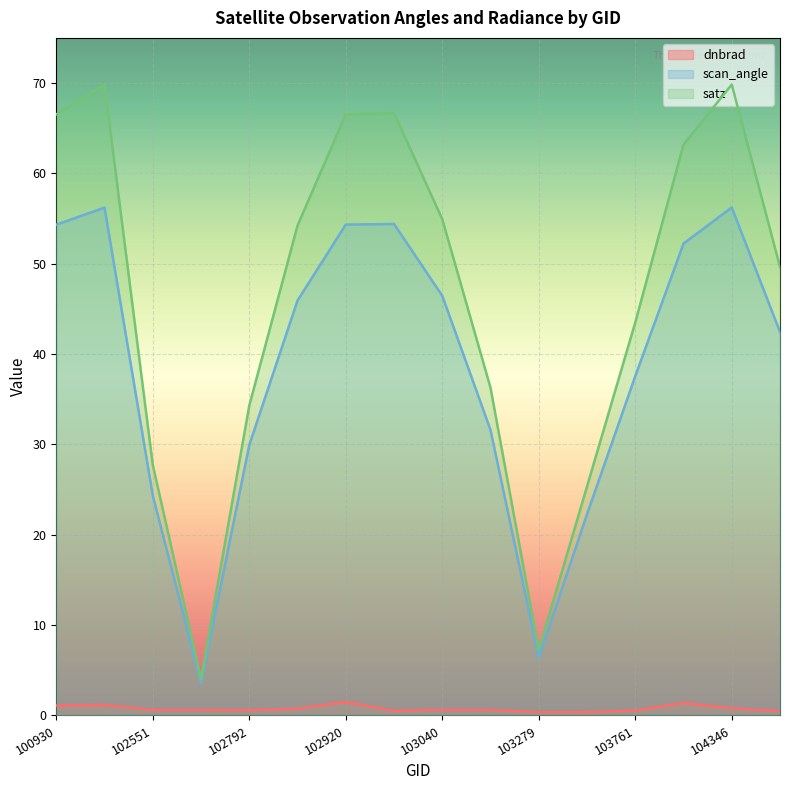

True or false: dnbrad and satz cross at least once.

False